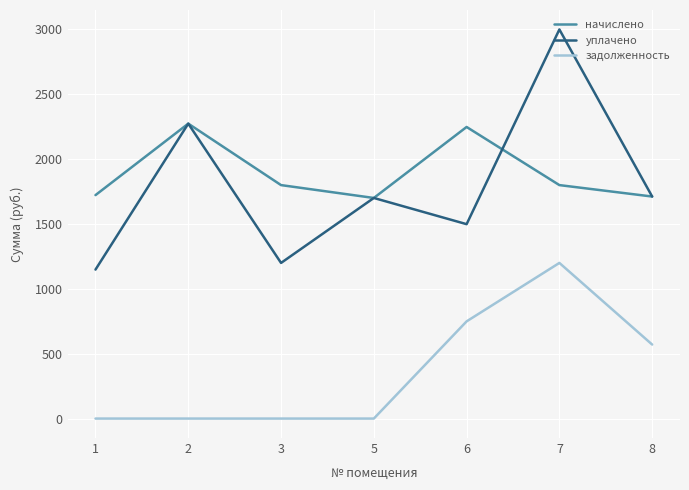

True or false: уплачено has a value of 1697.4 at 5.

True